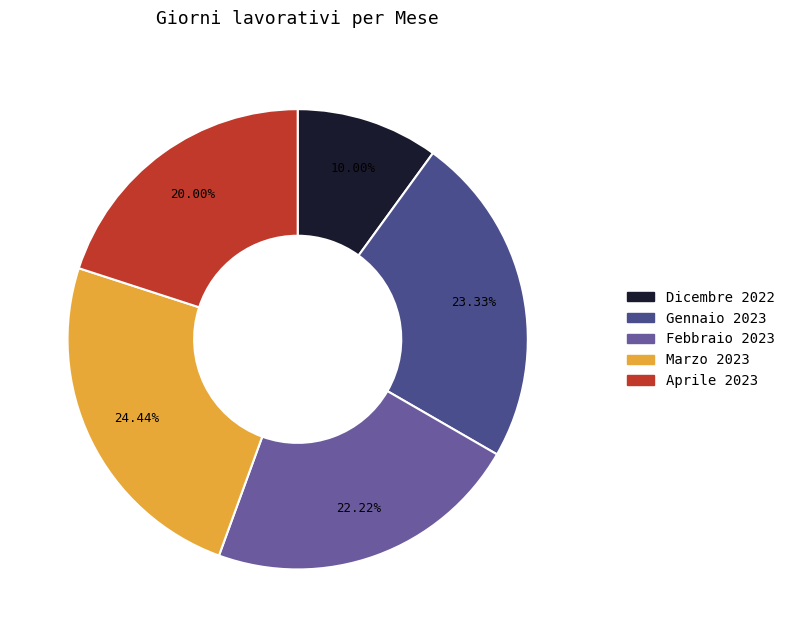

What percentage is the Marzo 2023 slice, to the nearest percent?

24%